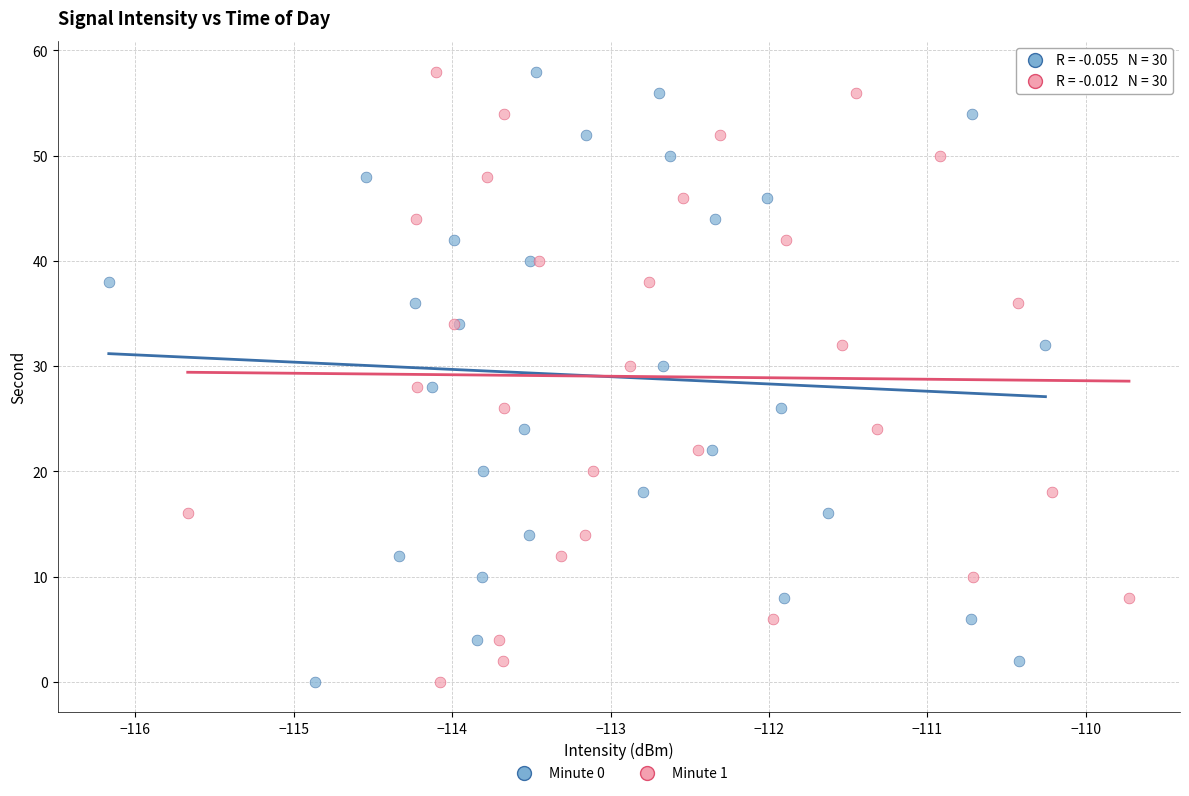

What are all the series names shown in the legend?

Minute 0, Minute 1